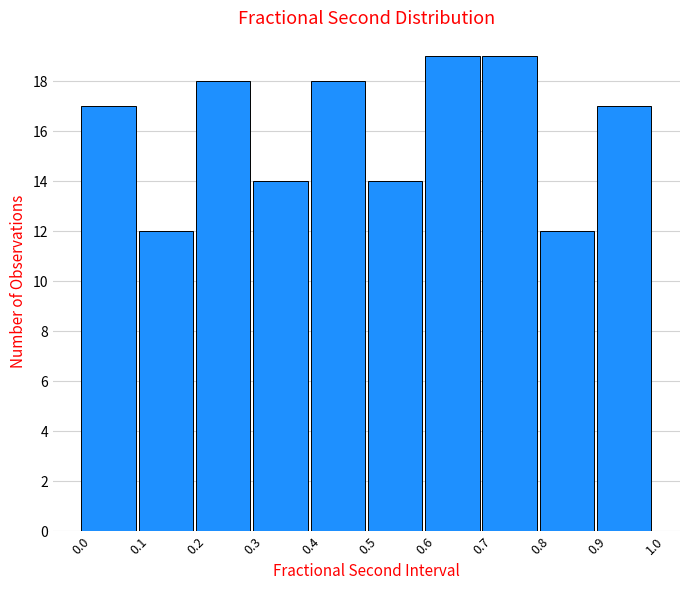

Reading left to right, list every bar in this chart as the range it spans on the x-axis followed by its height. The values are not printed on the chart, so give them approximately, as read against the axis.

0.0 to 0.1: 17
0.1 to 0.2: 12
0.2 to 0.3: 18
0.3 to 0.4: 14
0.4 to 0.5: 18
0.5 to 0.6: 14
0.6 to 0.7: 19
0.7 to 0.8: 19
0.8 to 0.9: 12
0.9 to 1.0: 17